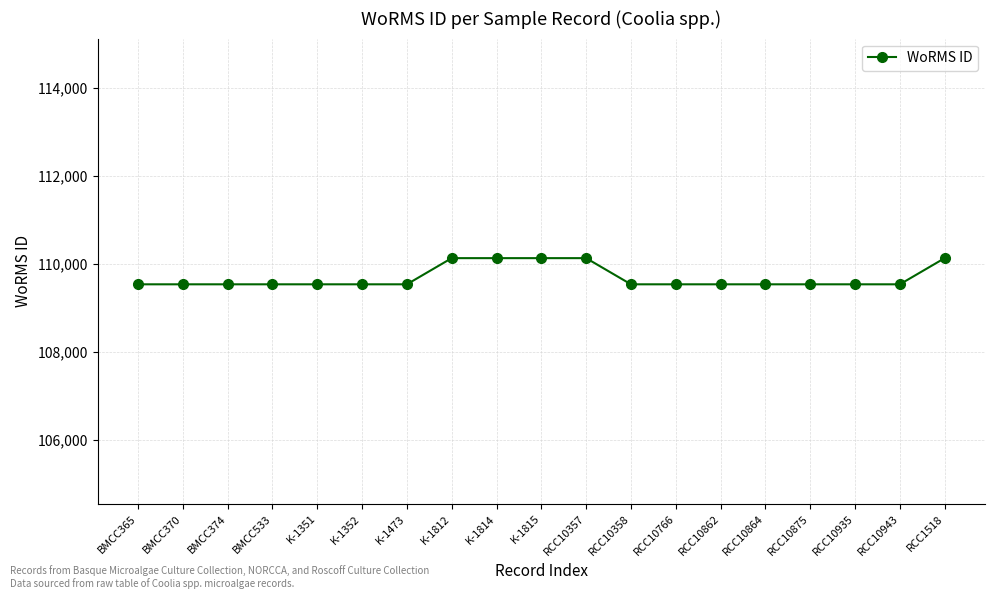

What position from the right is K-1473?

13